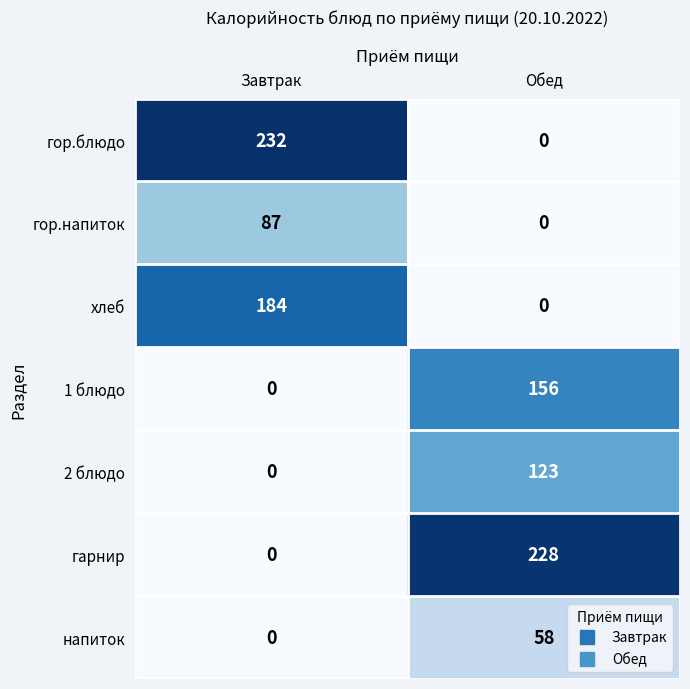

At how many categories does at least one series exceed 99?

2